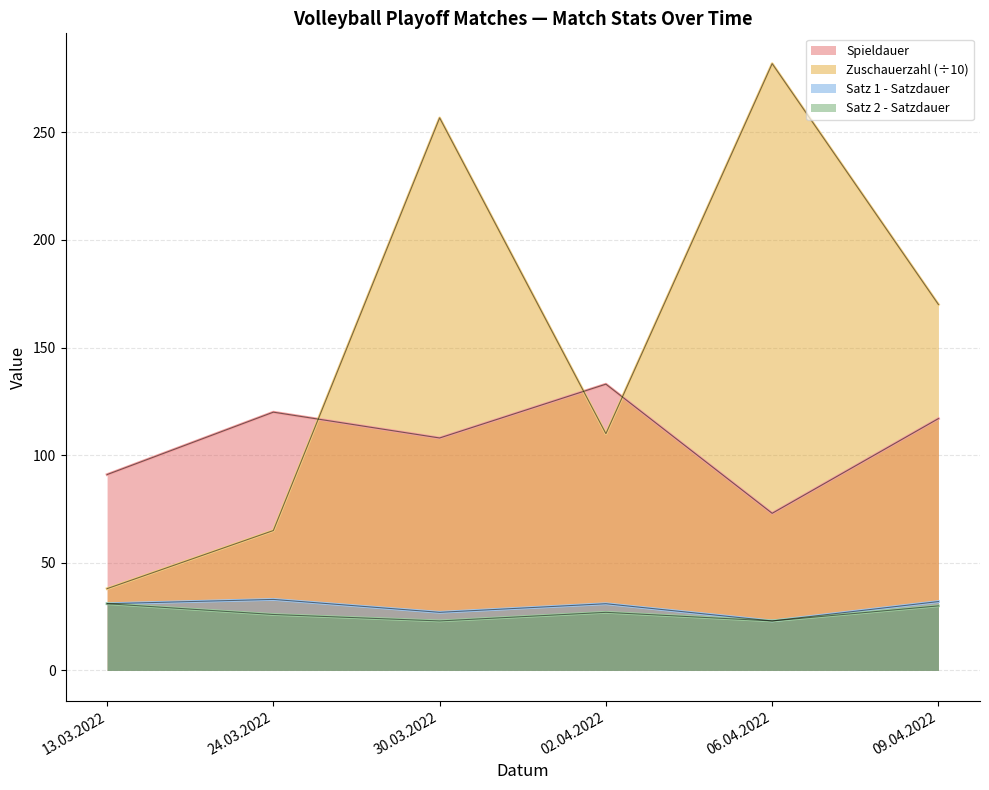

Which category has the lowest value in the Satz 1 - Satzdauer series?

06.04.2022